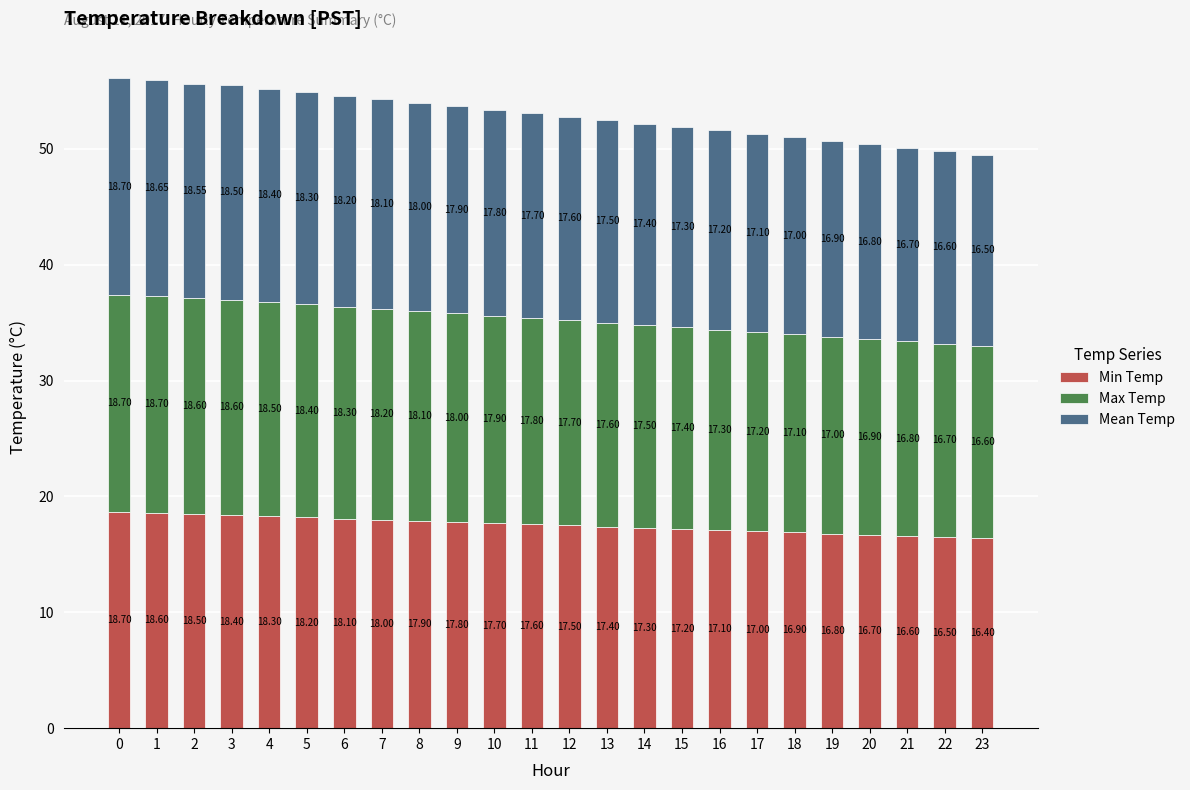

At which label is Min Temp closest to 17?

17